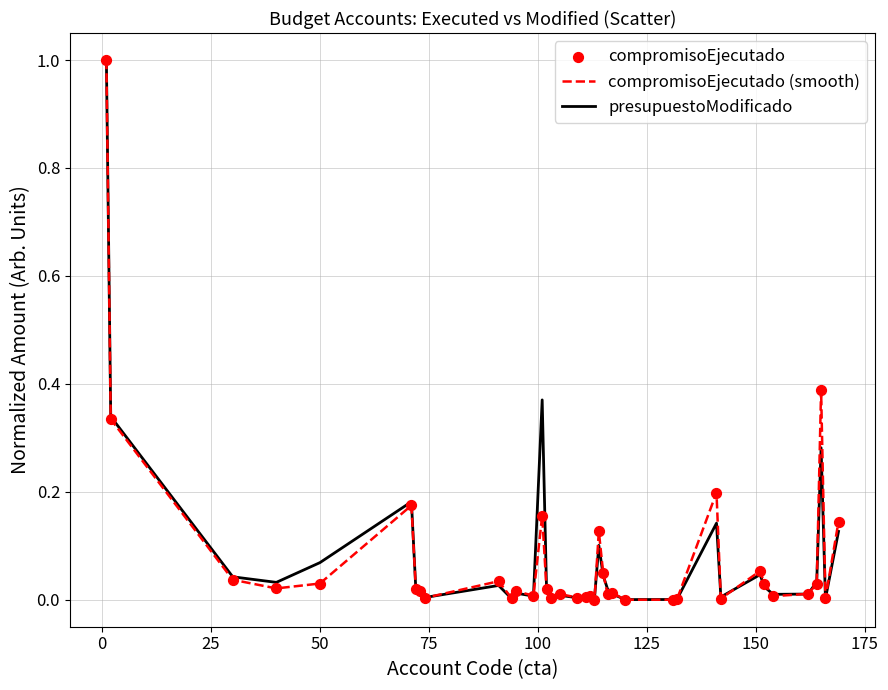

What is the greatest value displayed?

1.0